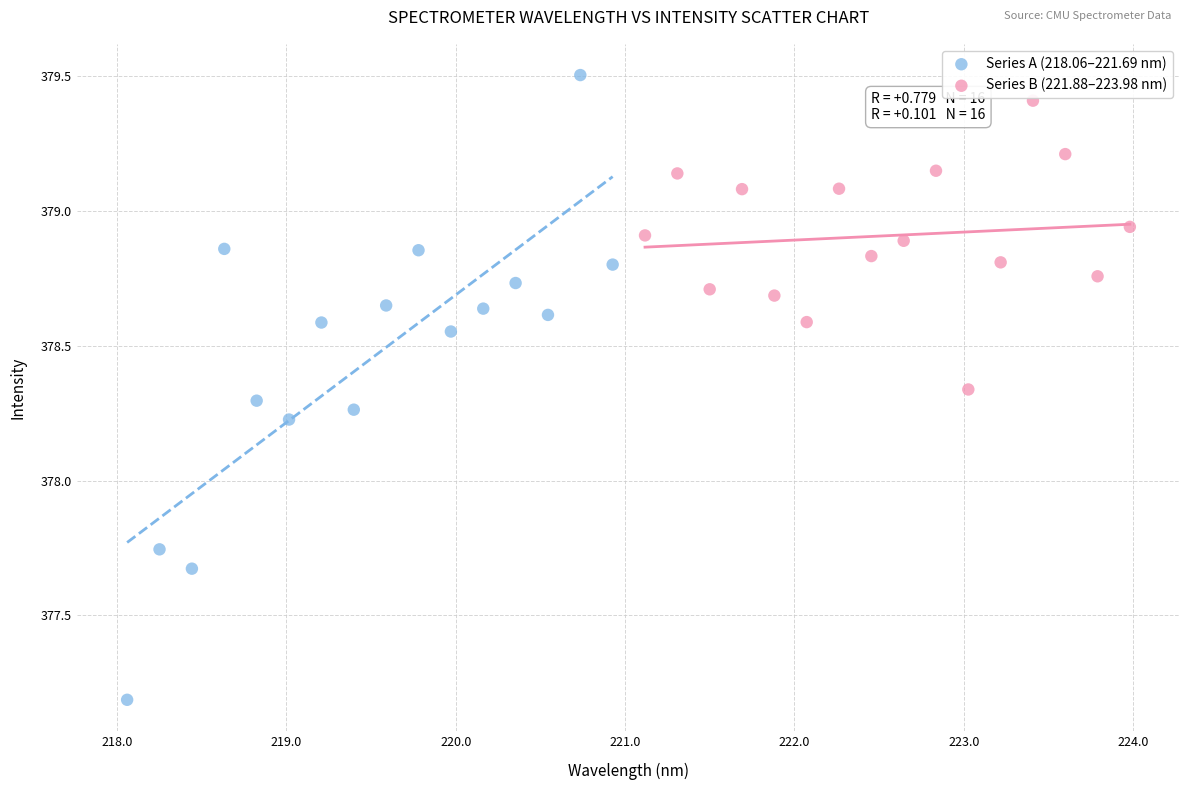

Which series has the widest spread of Y values?

Series A (218.06–221.69 nm)